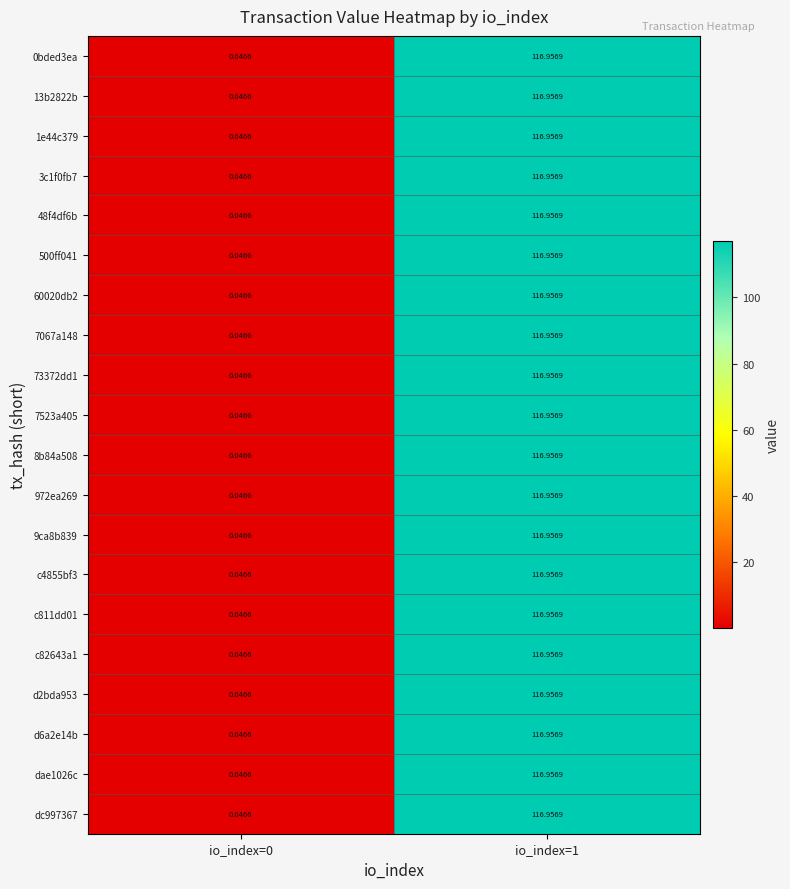

How many data points does each series have?

2